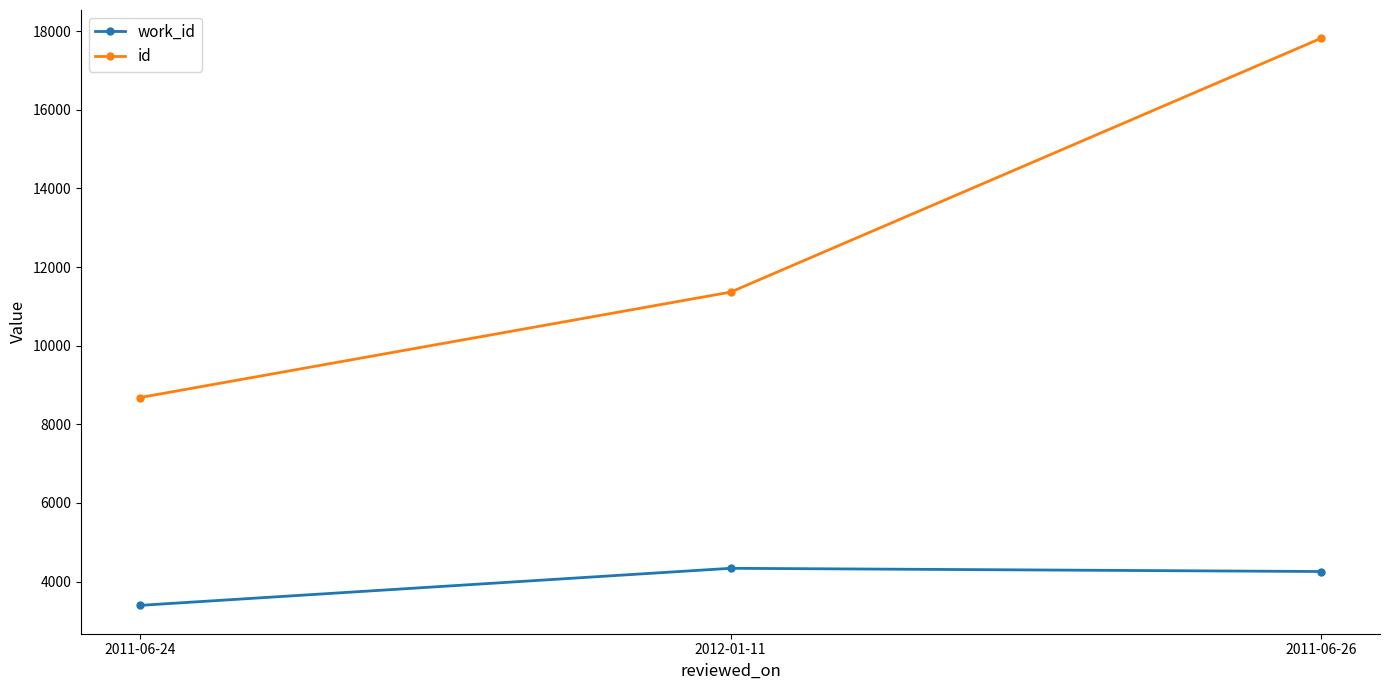

What is the highest value of the work_id series?

4339